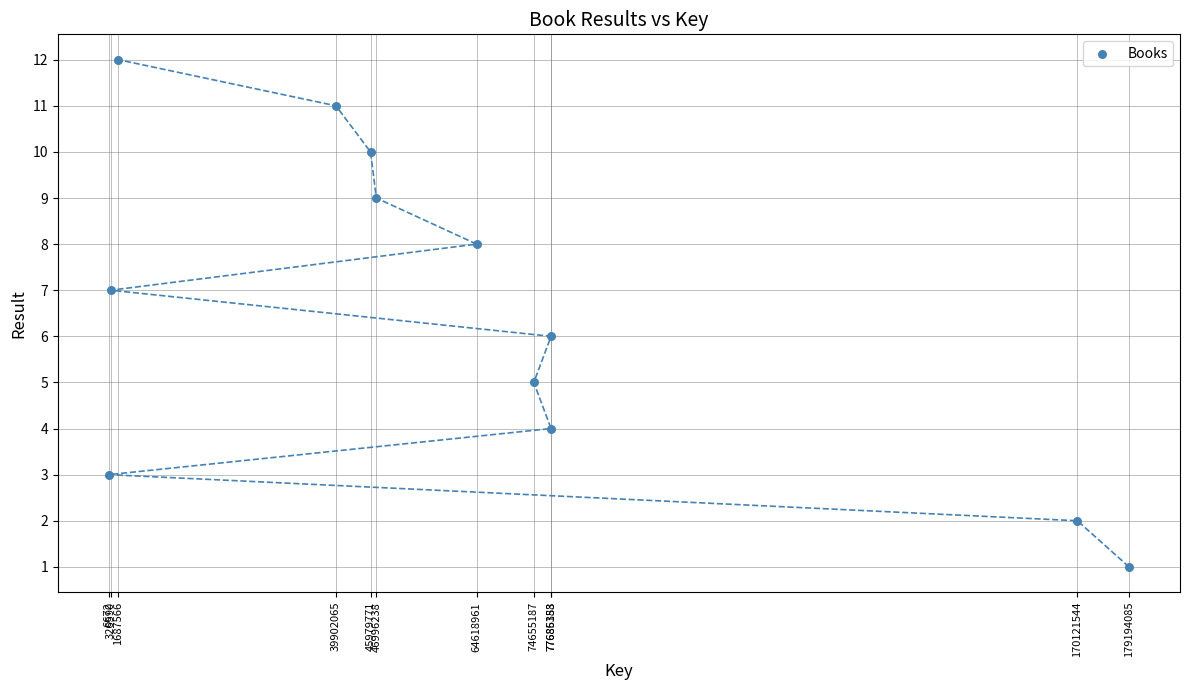

What is the range of X values (max minus min)?

179187413